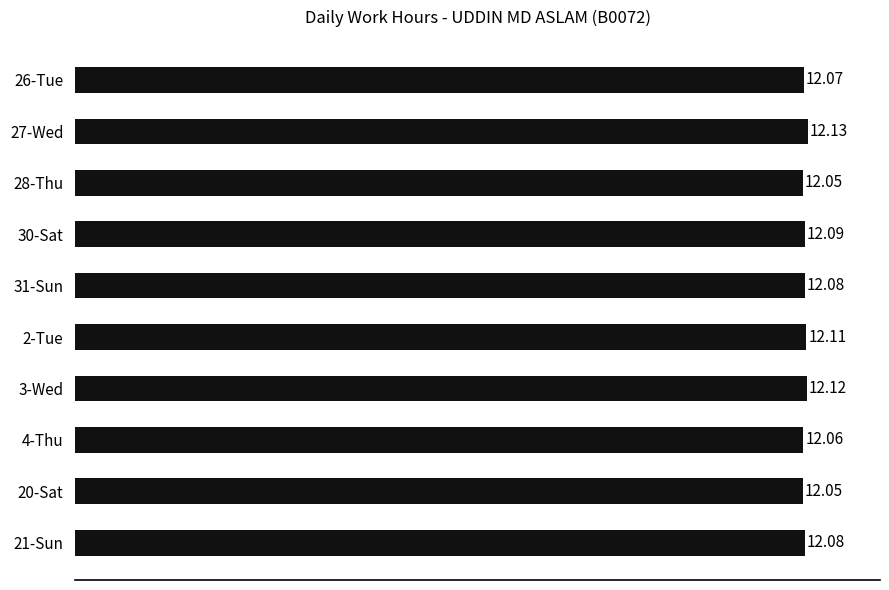

What is the sum of all values?

120.8